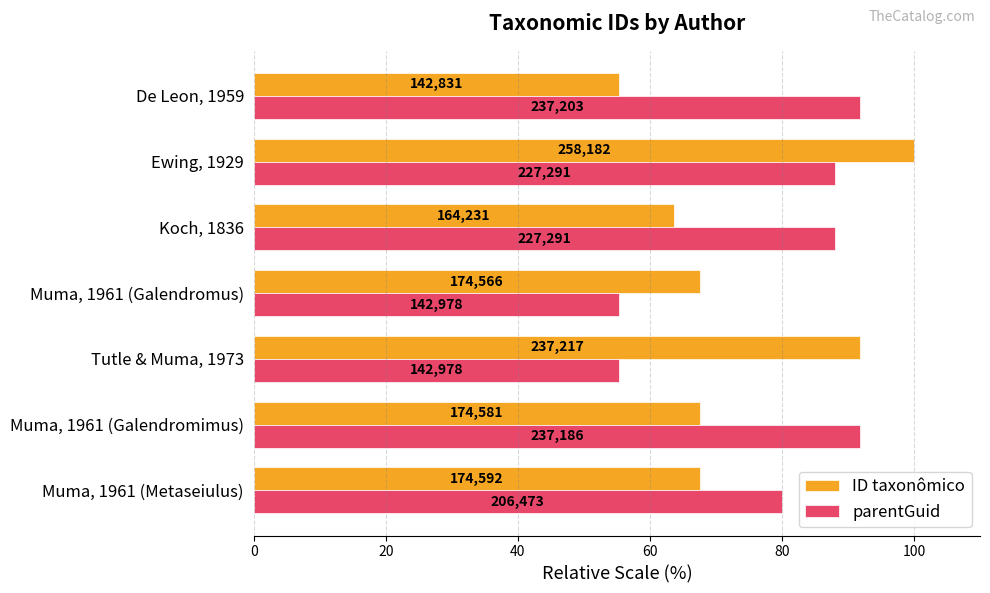

What are all the series names shown in the legend?

ID taxonômico, parentGuid